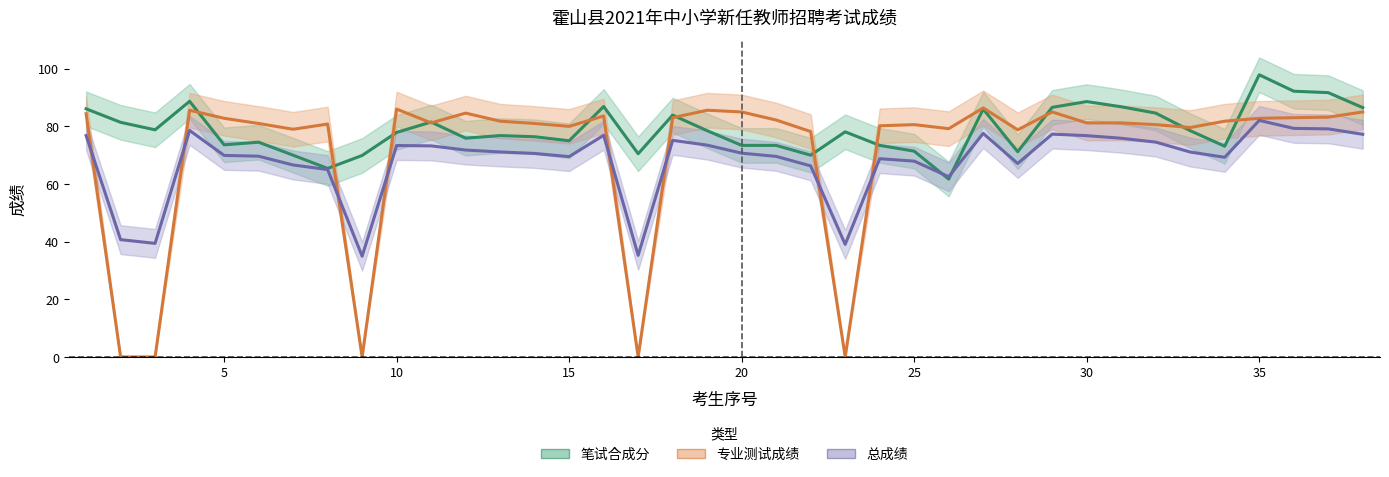

Rank the series by their average value, from highest to lowest.

笔试合成分, 专业测试成绩, 总成绩